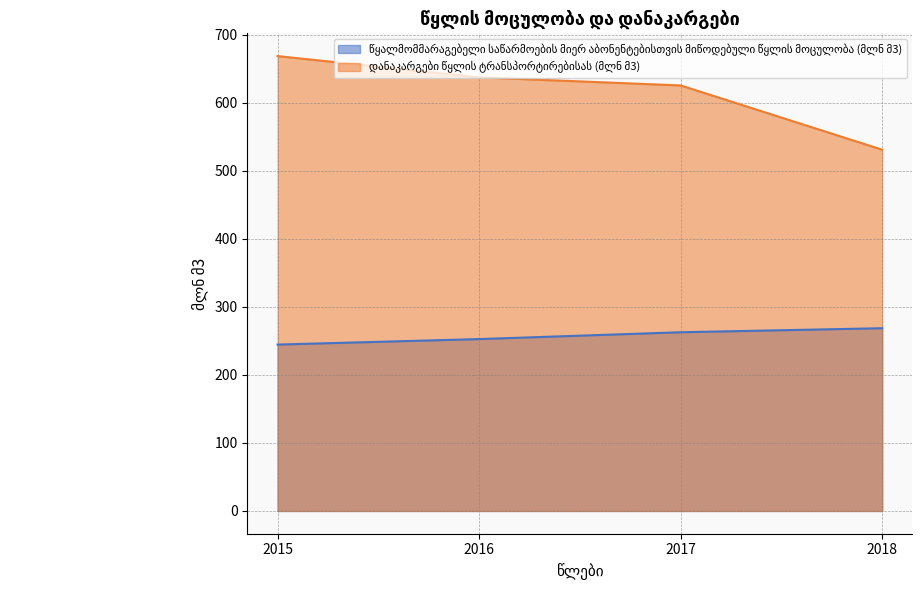

Where does the წყალმომმარაგებელი საწარმოების მიერ აბონენტებისთვის მიწოდებული წყლის მოცულობა (მლნ მ3) series first go above 262?

2017